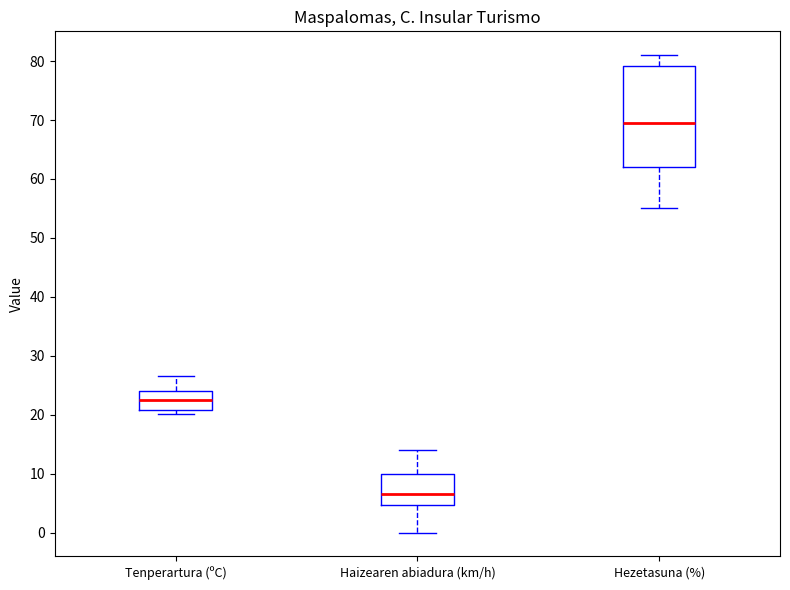

Comparing the boxes themselves (not the whiskers), which one is the tallest?

Hezetasuna (%)